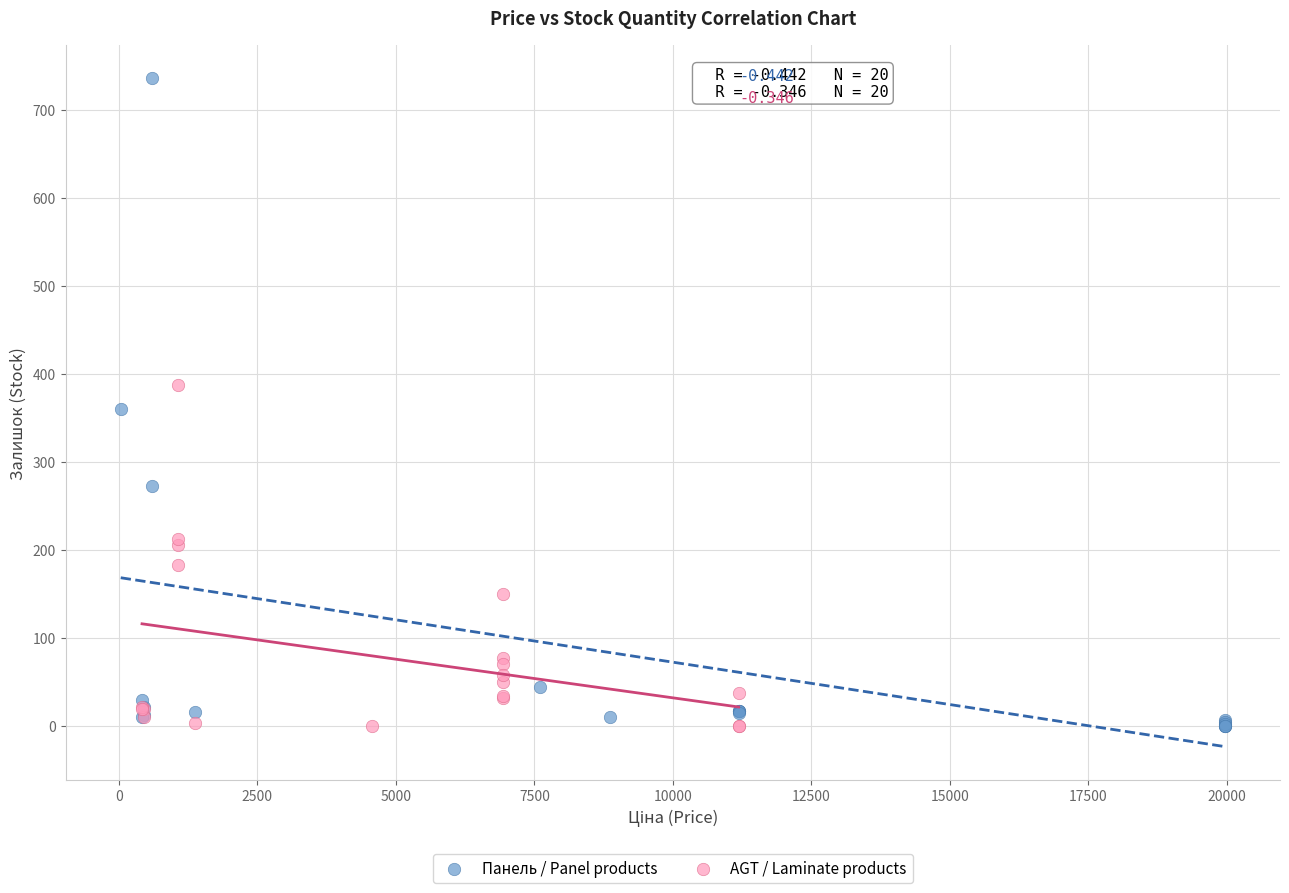

Which series has the largest Y range (max minus min)?

Панель / Panel products